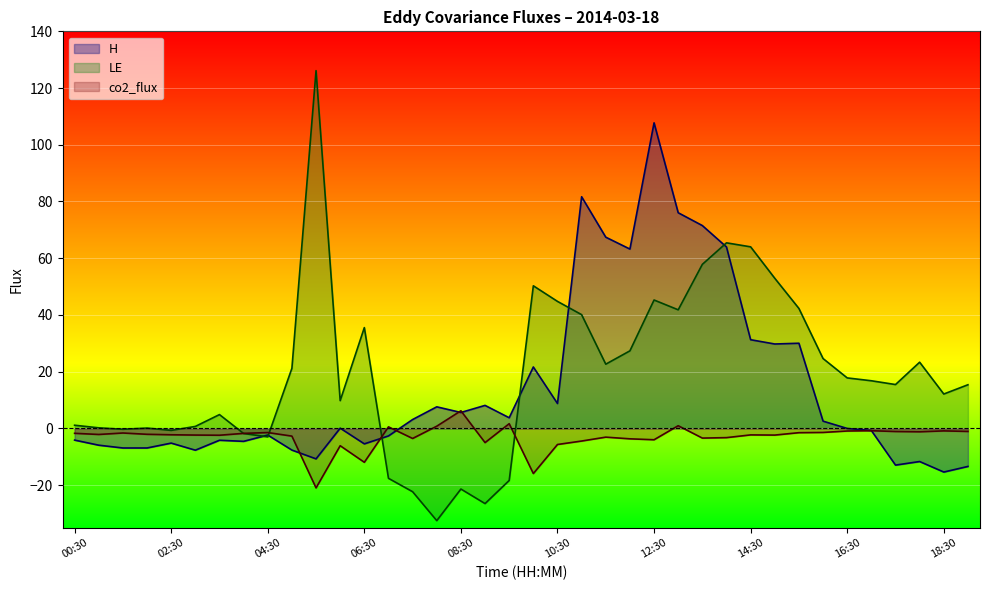

In H, how many points are higher than both neighbors (excluding endpoints)?

11